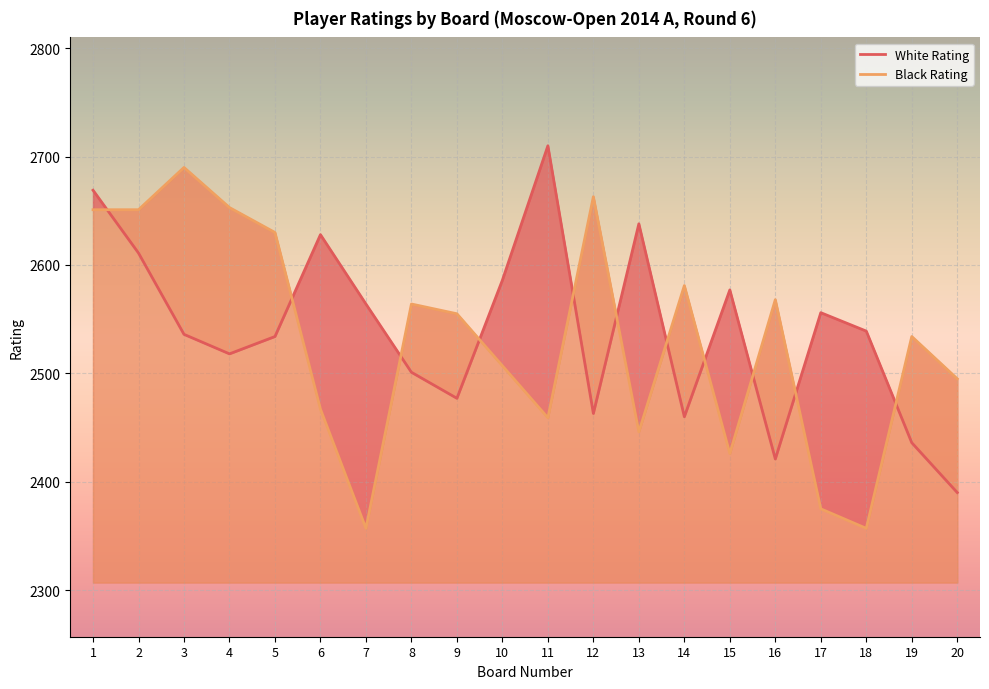

How many series are shown in this chart?

2